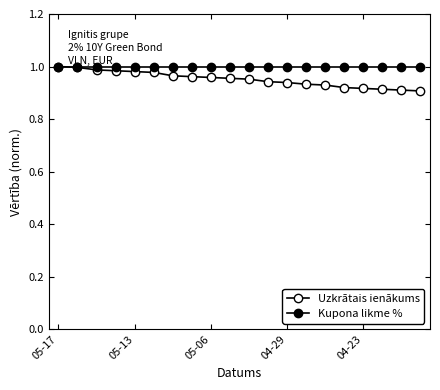

How many lines are shown in the chart?

2